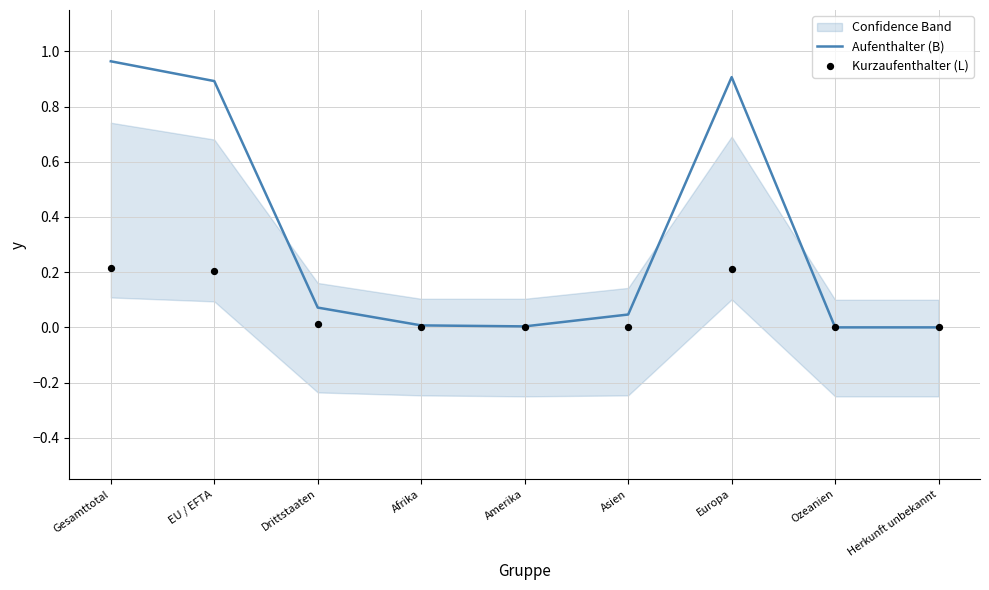

Which series has the largest Y range (max minus min)?

Aufenthalter (B)